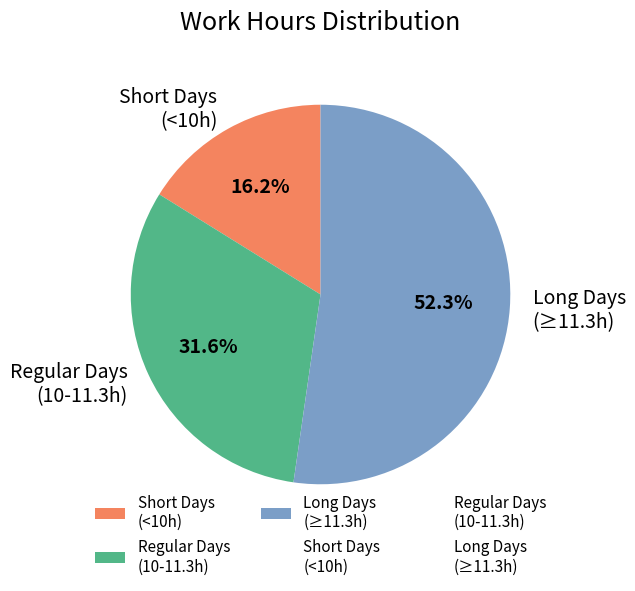

What is the largest slice in the pie chart?

Long Days (≥11.3h)